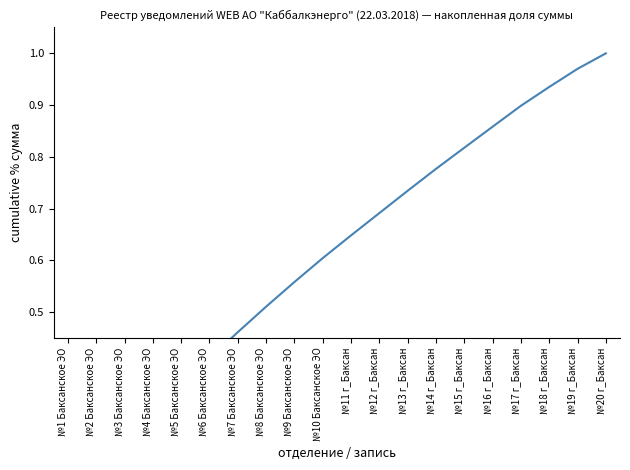

What is the label of the 10th point from the left?

№10 Баксанское ЭО